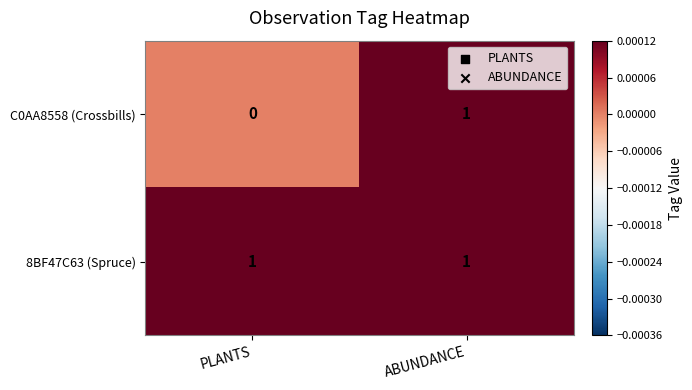

What is the greatest value displayed?

1